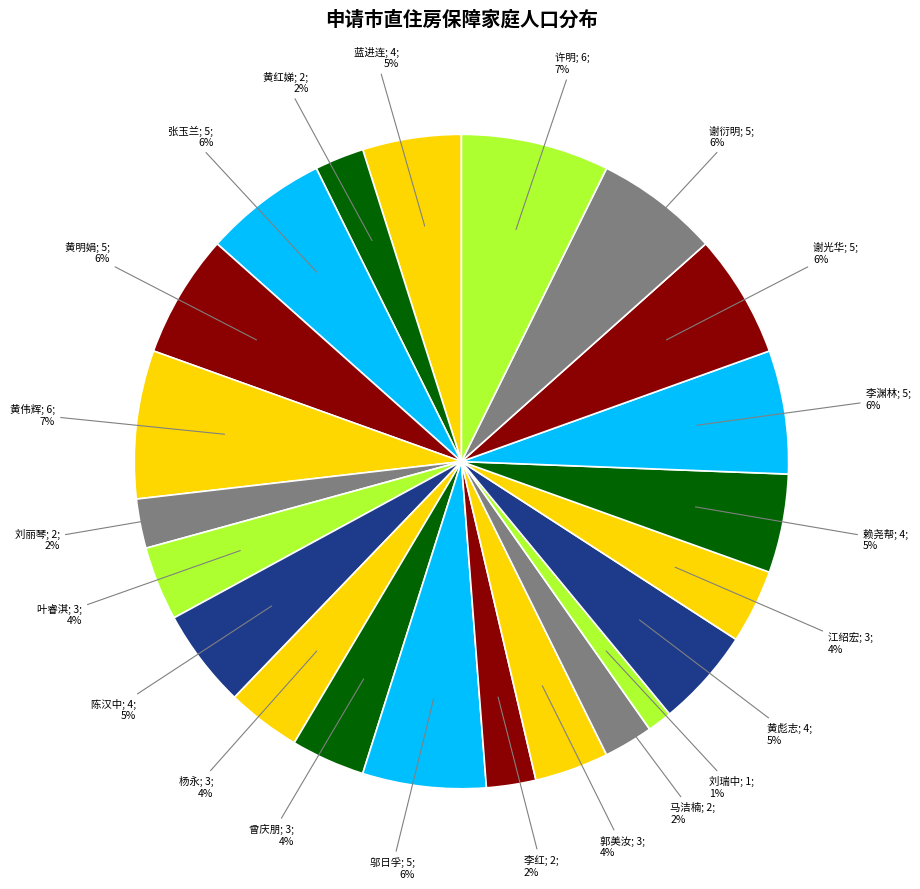

Does any single category account for the majority?

No